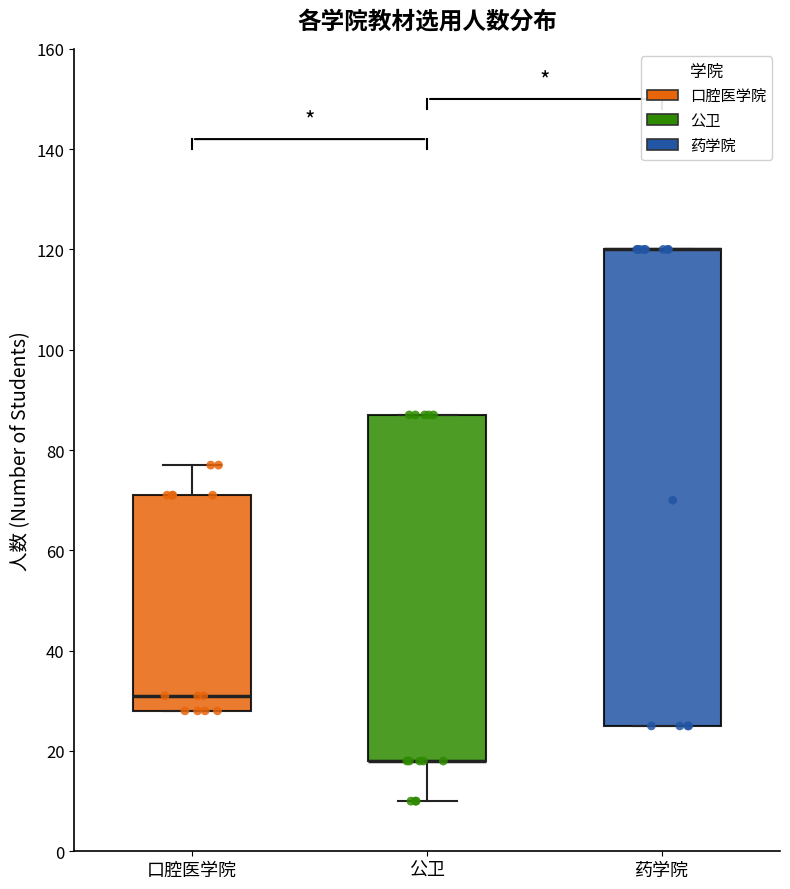

Reading left to right, read every box against the y-axis: the position of its median line, the range the box covers, and the ends of its whiskers. The values are not printed on the chart, so give them approximately, as read against the axis.

口腔医学院: median 32, box 28 to 72, whiskers 28 to 78
公卫: median 18 (drawn on the box's lower edge), box 18 to 88, whiskers 10 to 88
药学院: median 120 (drawn on the box's upper edge), box 26 to 120, whiskers 26 to 120